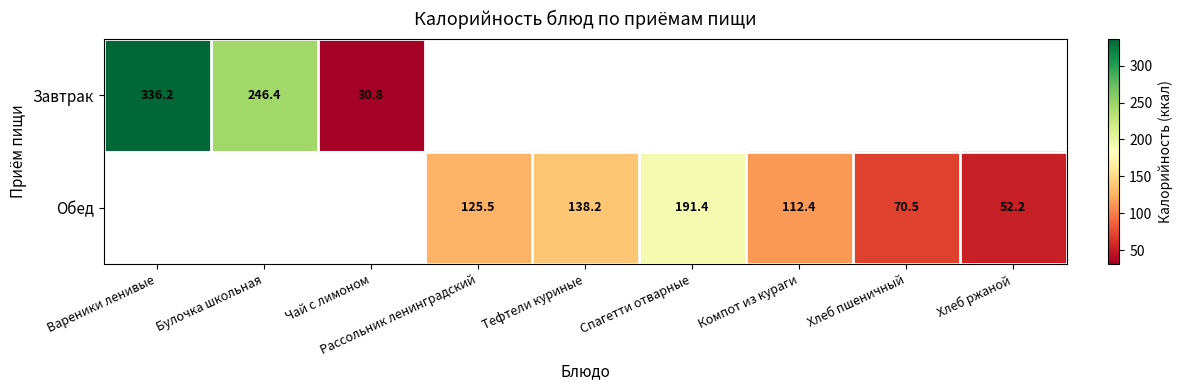

The value of Обед at Рассольник ленинградский is 125.5. True or false?

True